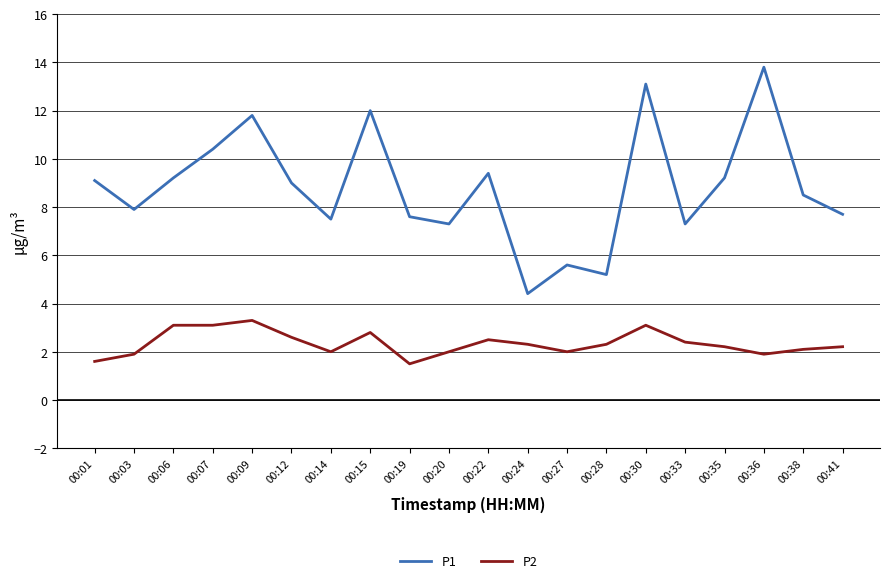

Reading left to right, list all the values displayed in this chart.

P1: 00:01=9.1	00:03=7.9	00:06=9.2	00:07=10.4	00:09=11.8	00:12=9.0	00:14=7.5	00:15=12.0	00:19=7.6	00:20=7.3	00:22=9.4	00:24=4.4	00:27=5.6	00:28=5.2	00:30=13.1	00:33=7.3	00:35=9.2	00:36=13.8	00:38=8.5	00:41=7.7
P2: 00:01=1.6	00:03=1.9	00:06=3.1	00:07=3.1	00:09=3.3	00:12=2.6	00:14=2.0	00:15=2.8	00:19=1.5	00:20=2.0	00:22=2.5	00:24=2.3	00:27=2.0	00:28=2.3	00:30=3.1	00:33=2.4	00:35=2.2	00:36=1.9	00:38=2.1	00:41=2.2